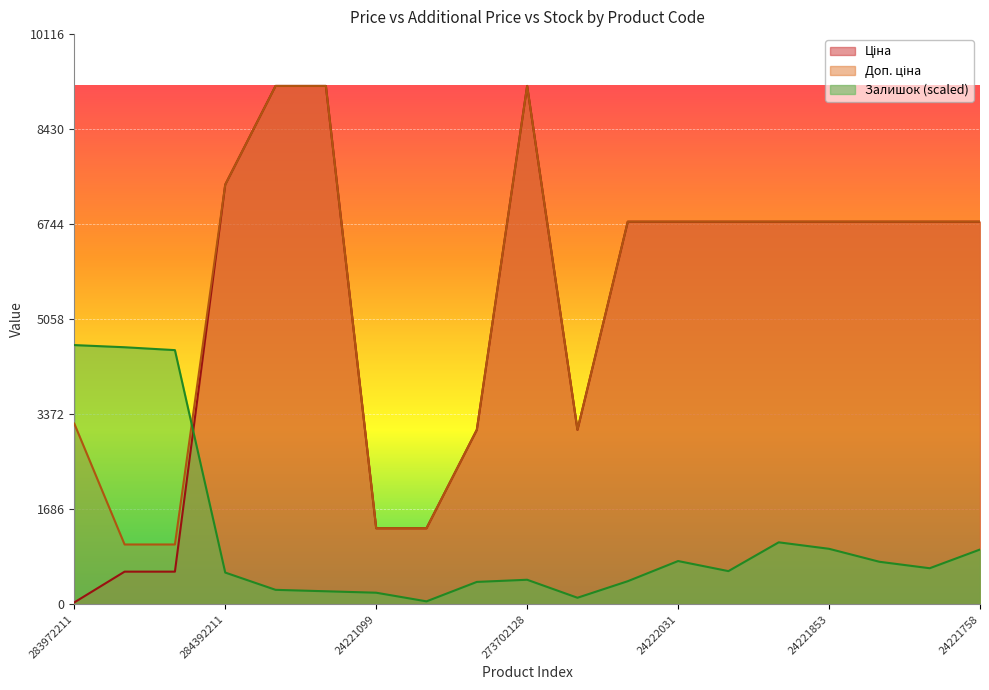

How many times do Ціна and Залишок cross each other?

1